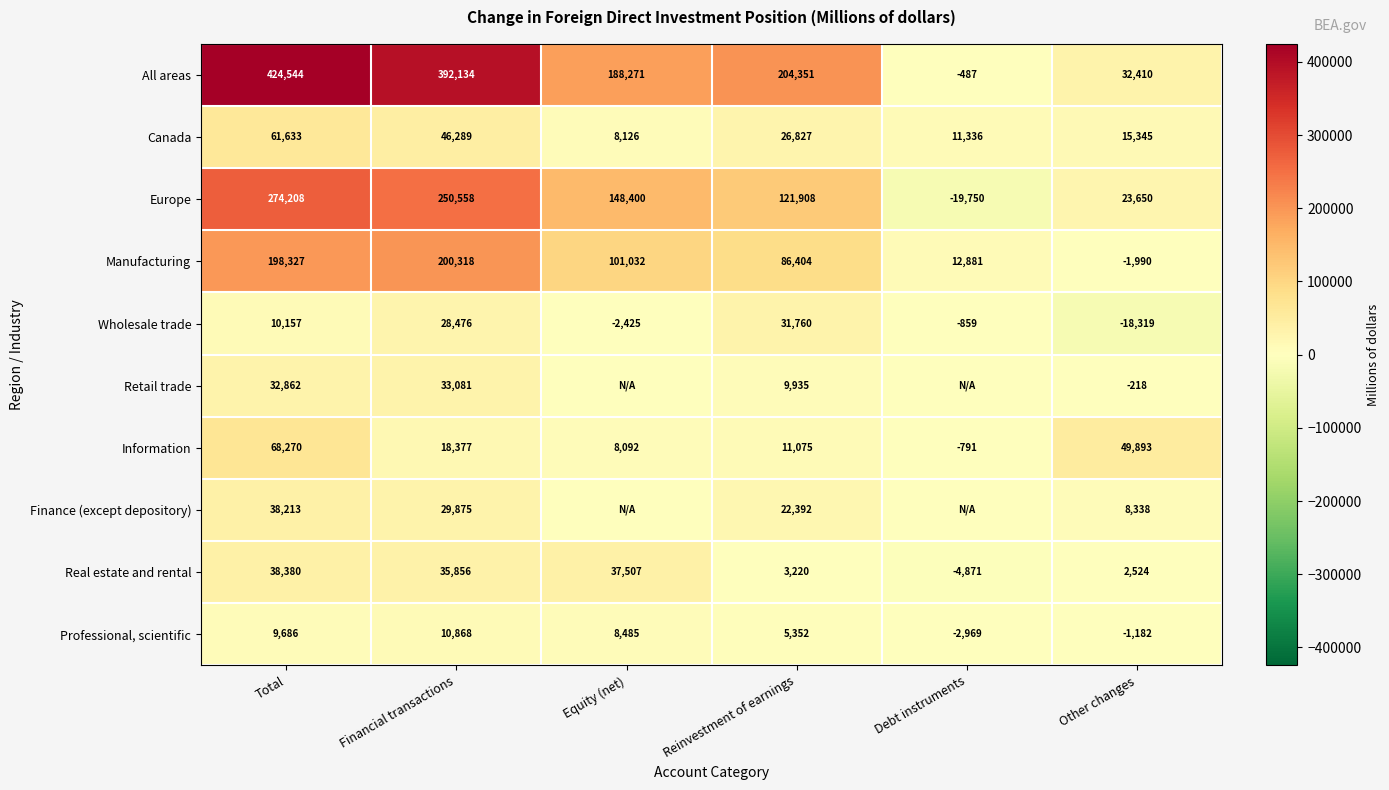

Between Total and Financial transactions, which series saw the biggest shift?

Information